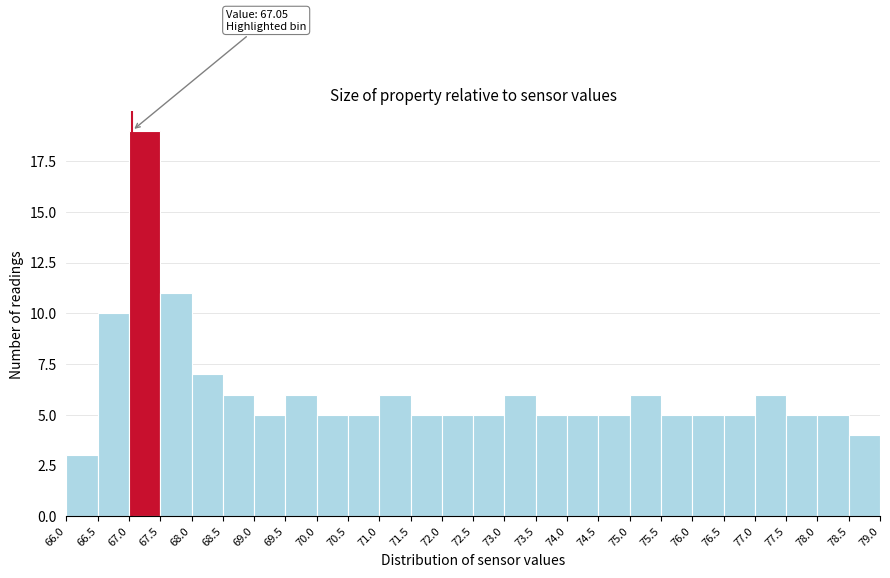

Which range on the x-axis has the tallest bar?

67.0 to 67.5